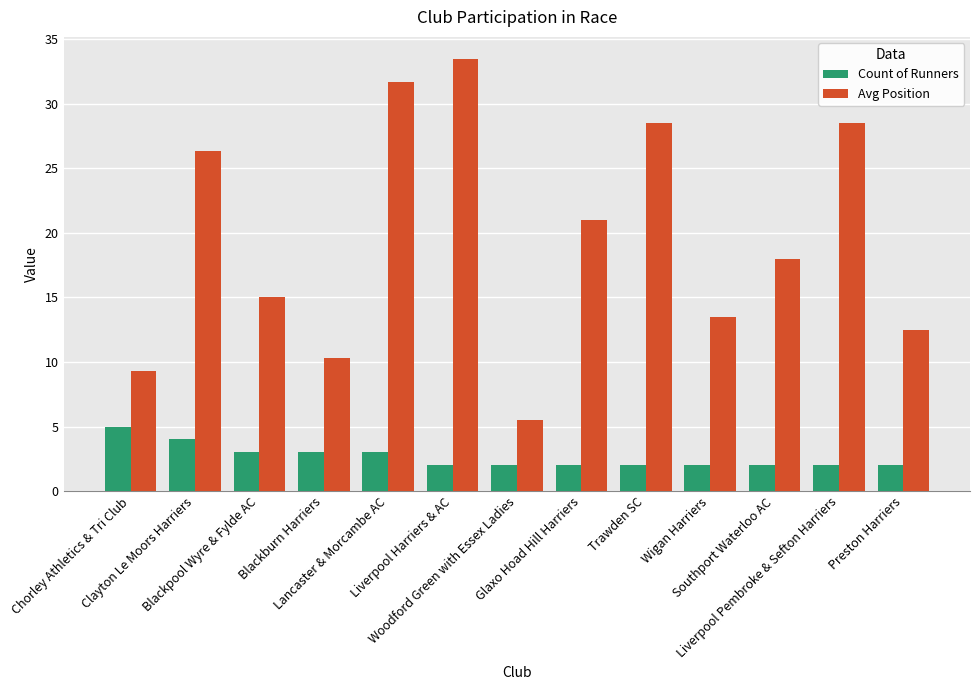

Is the value of Avg Position at Blackpool Wyre & Fylde AC greater than the value of Count of Runners at Clayton Le Moors Harriers?

Yes